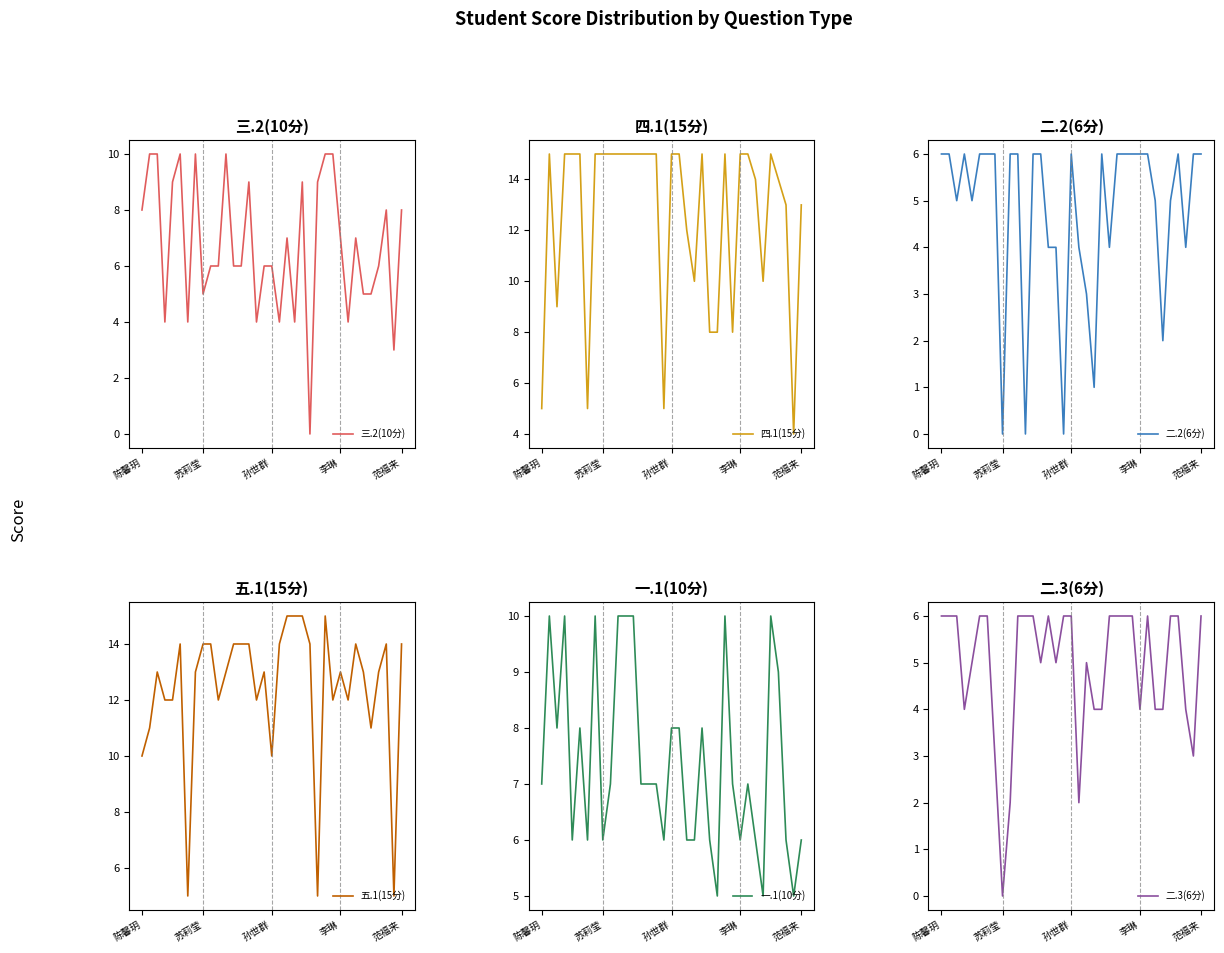

At which label does 二.3(6分) reach its minimum?

苏莉莹